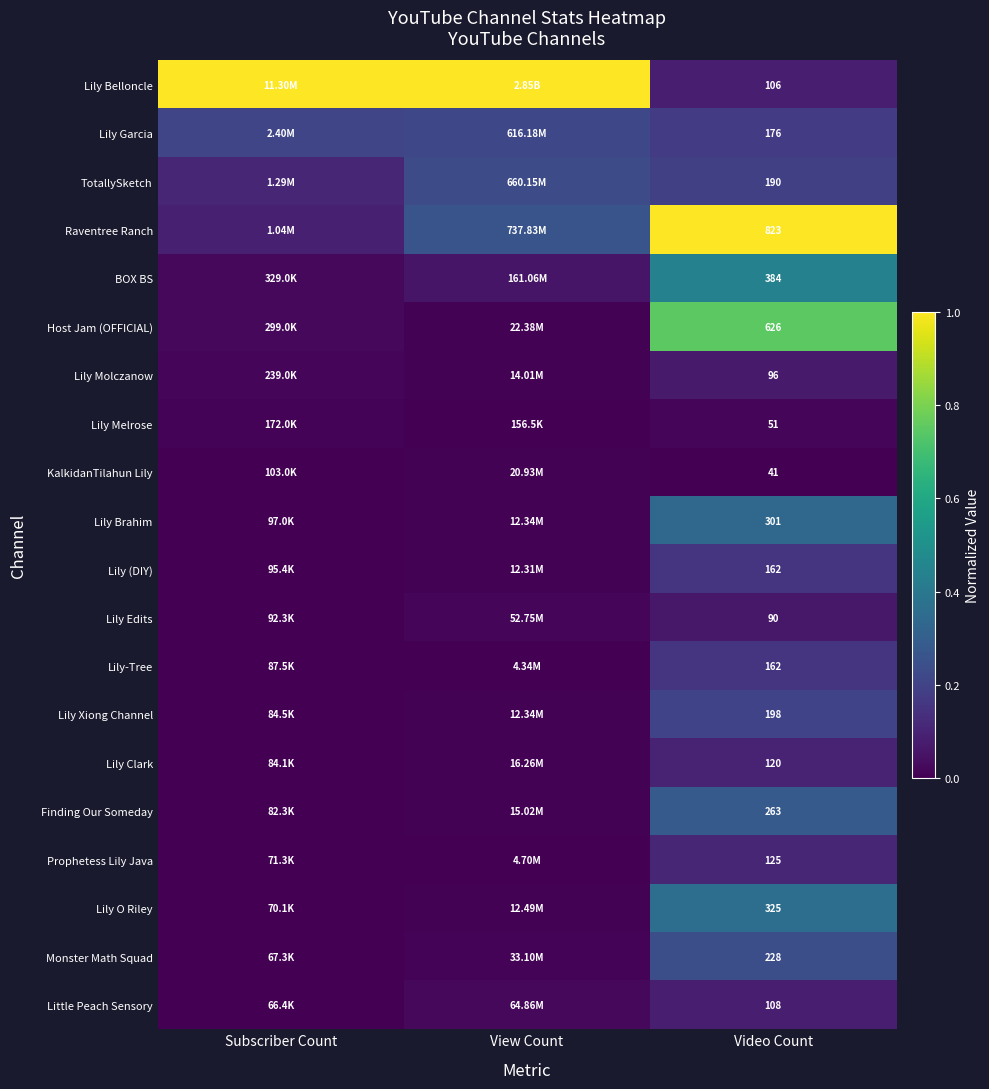

What is the sum of the Lily Belloncle values at Video Count and Subscriber Count?

1.1